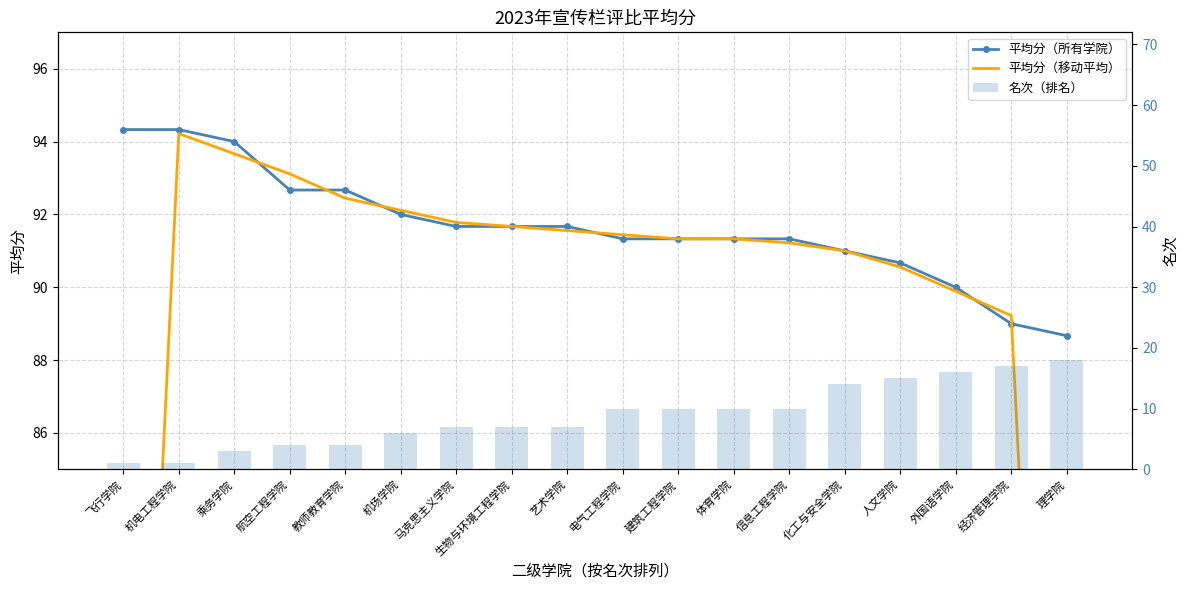

At which label is 平均分（移动平均） closest to 76?

飞行学院